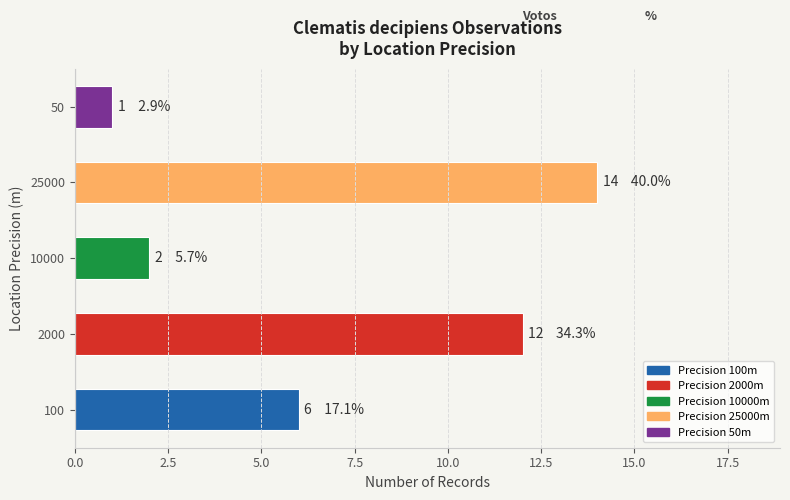

What is the change in value from 2000 to 25000?

+2